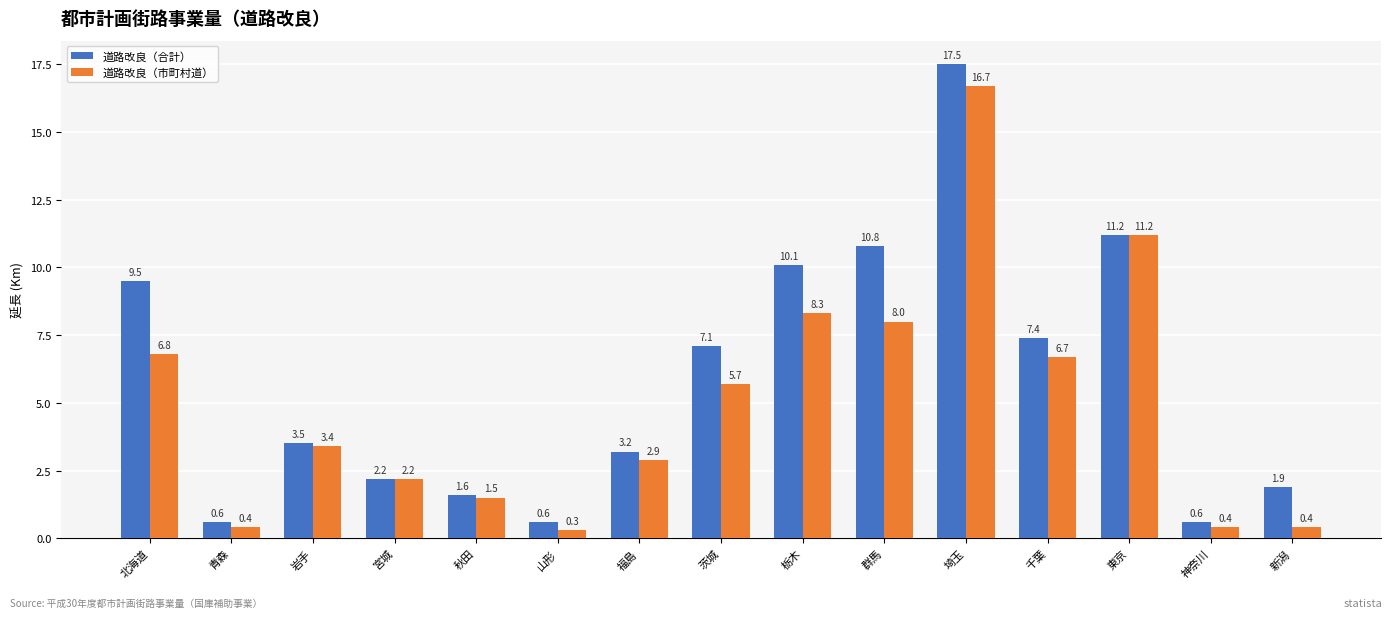

What is the difference between the highest and lowest values at 千葉?

0.7